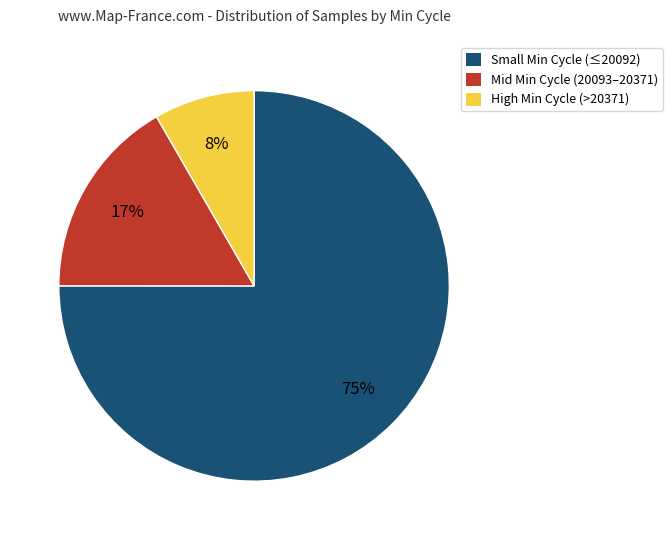

Is there any slice that represents more than half of the pie?

Yes